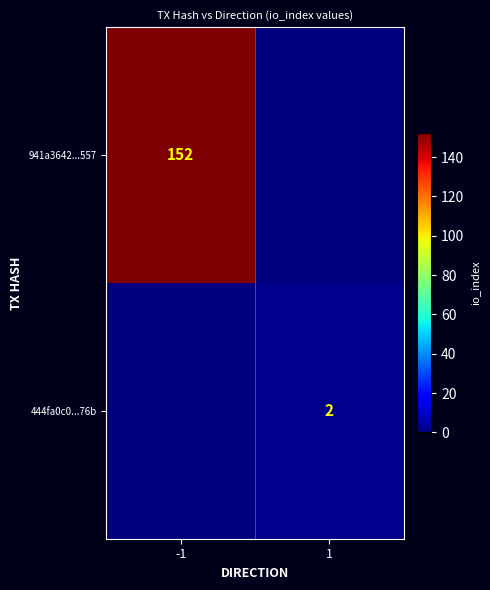

Is the value of 941a3642...557 at -1 greater than the value of 444fa0c0...76b at 1?

Yes